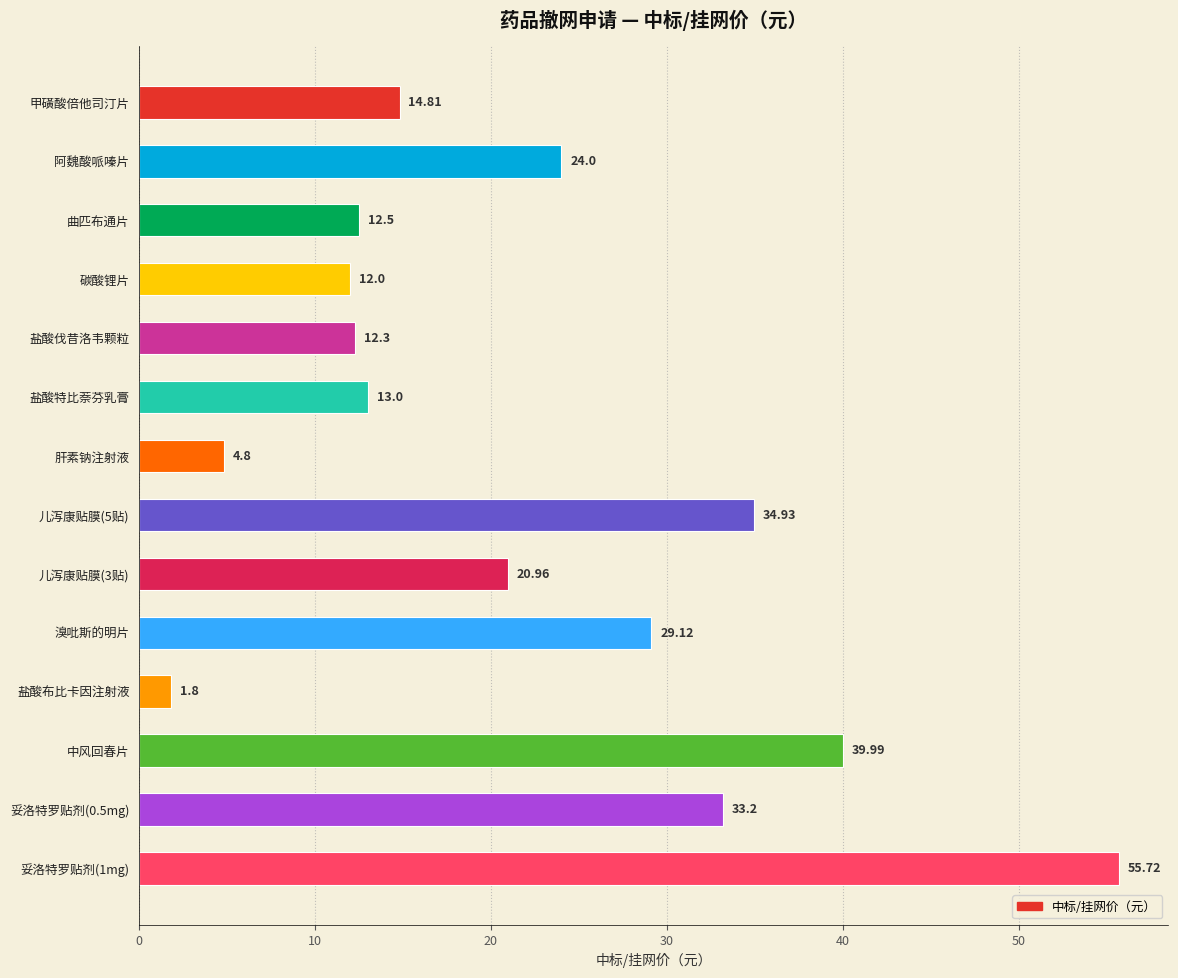

What is the ratio of the value at 曲匹布通片 to the value at 碳酸锂片?

1.0